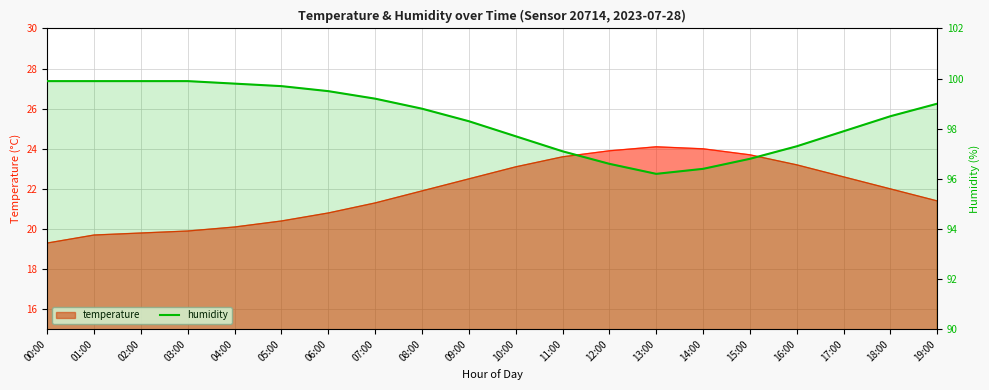

What position from the left is 05:00?

6